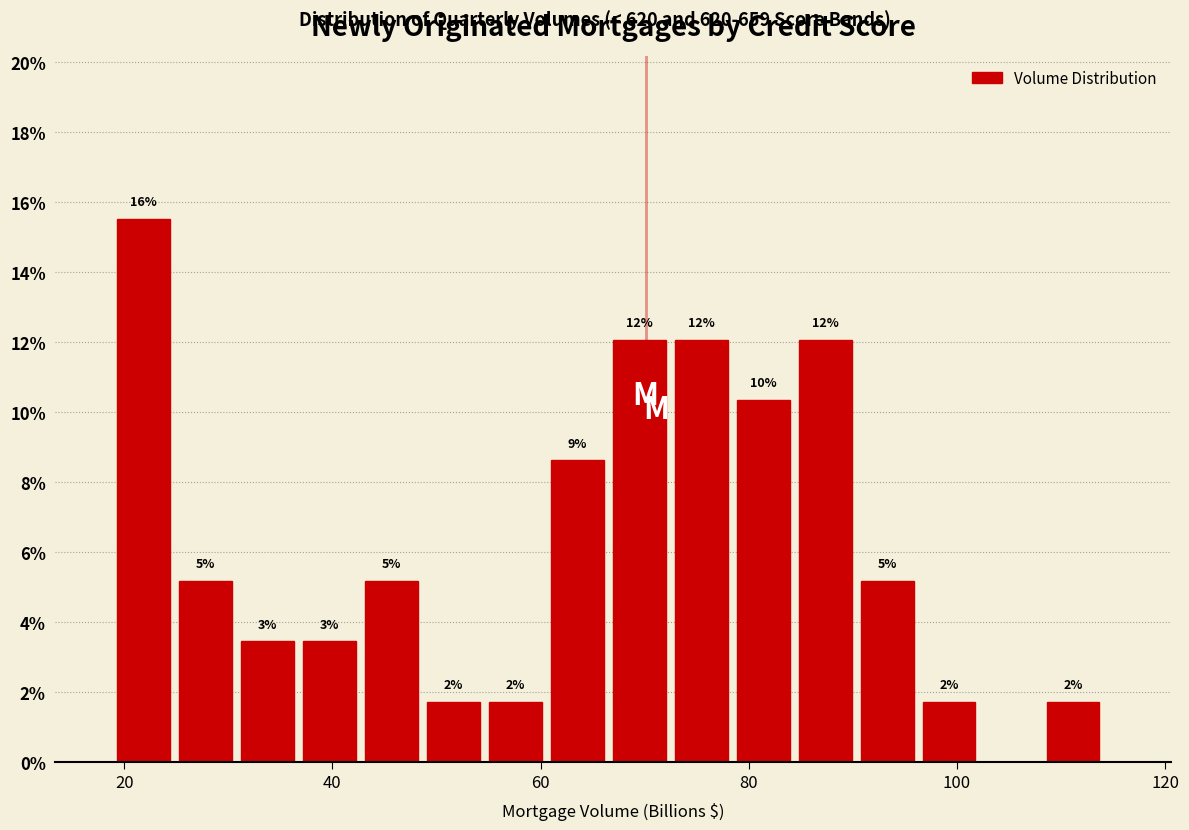

Read against the x-axis, roughly where is the centre of the tallest bar?

22